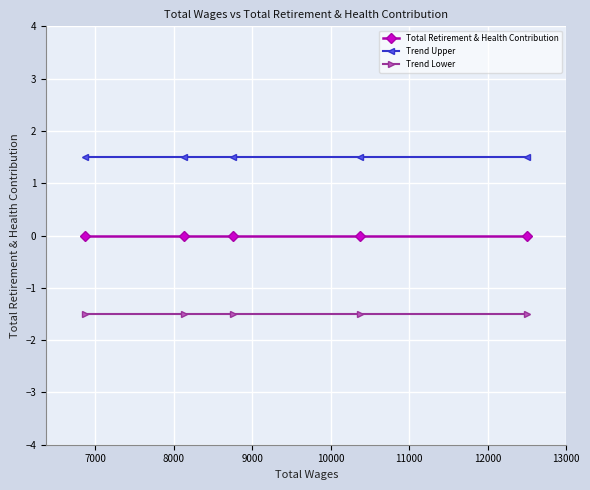

What is the greatest value displayed?

1.5